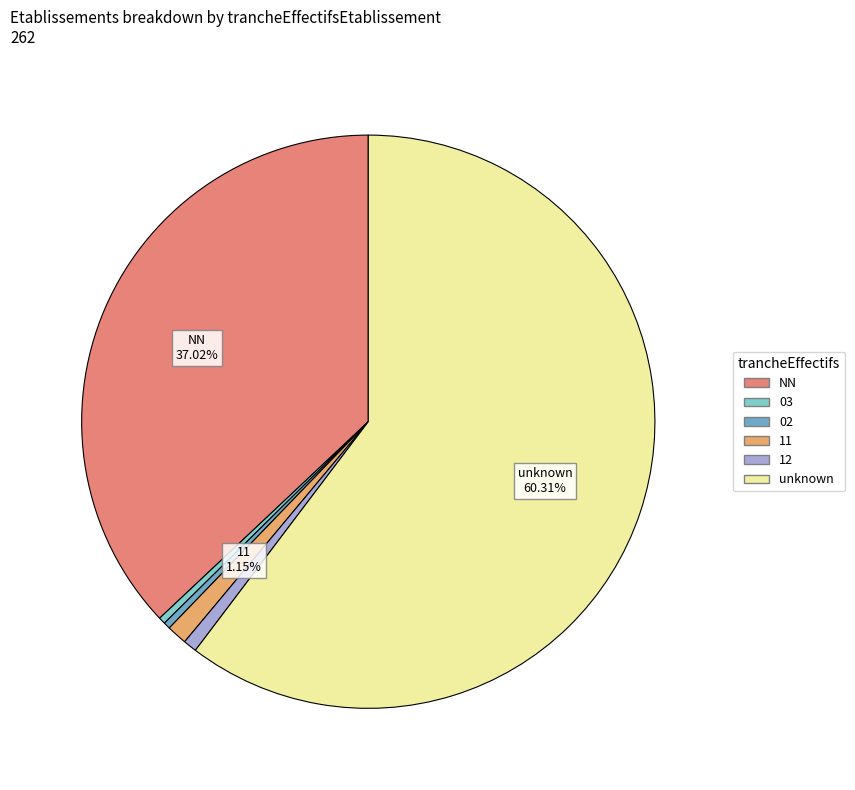

Does any single category account for the majority?

Yes